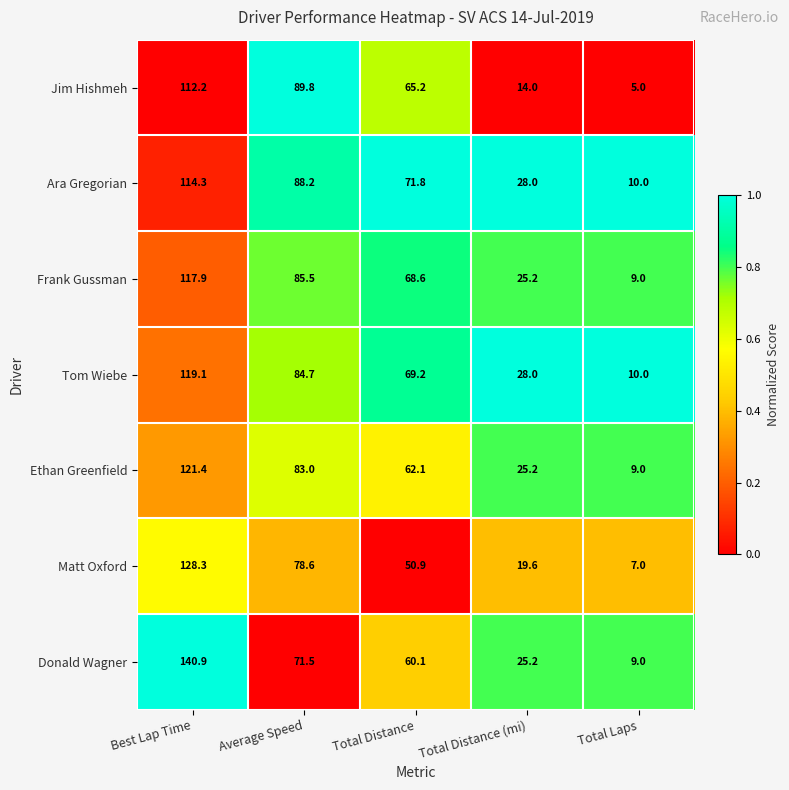

Which series has the largest range (max minus min)?

Donald Wagner